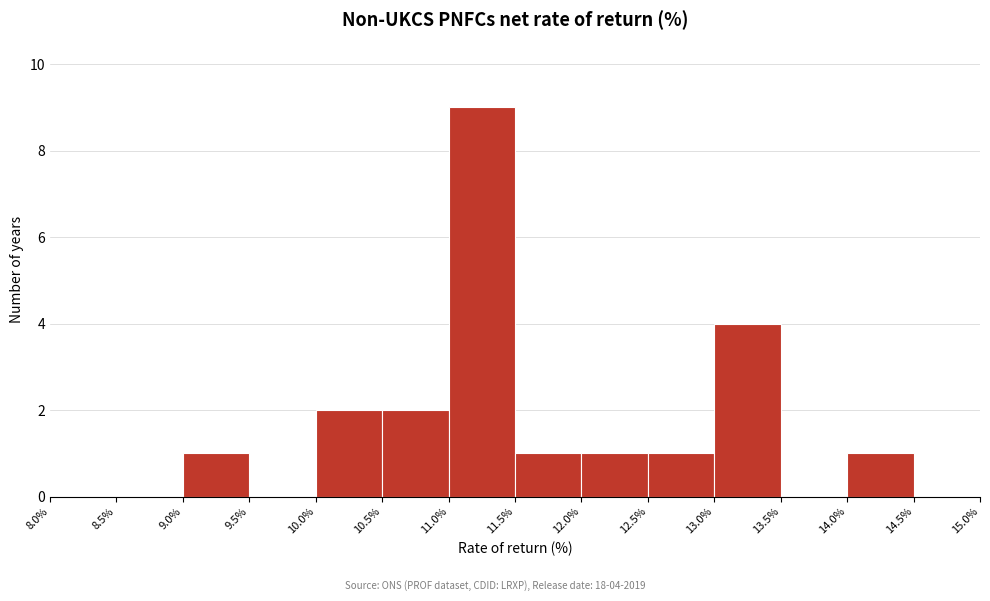

Which range on the x-axis has the tallest bar?

11.0% to 11.5%